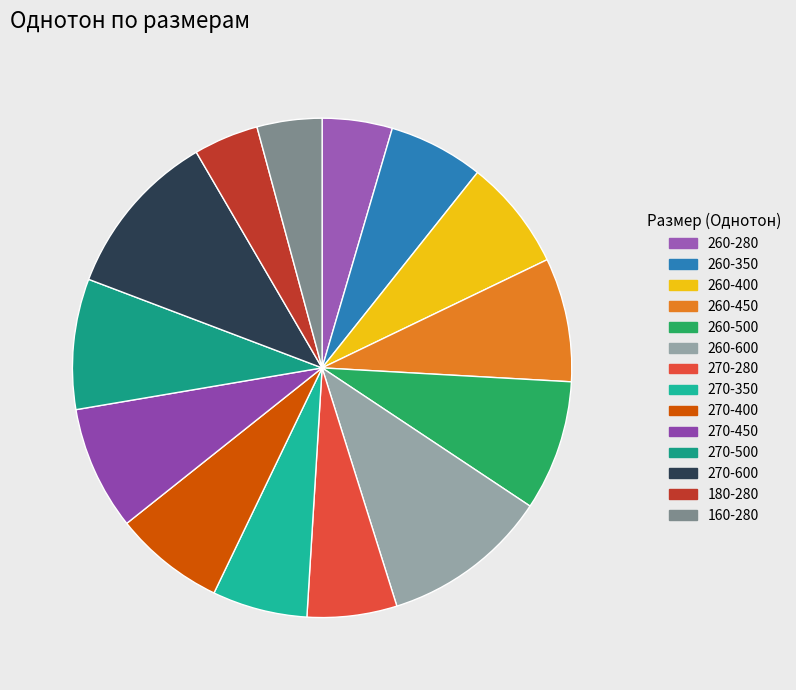

Is there a majority slice in this chart?

No